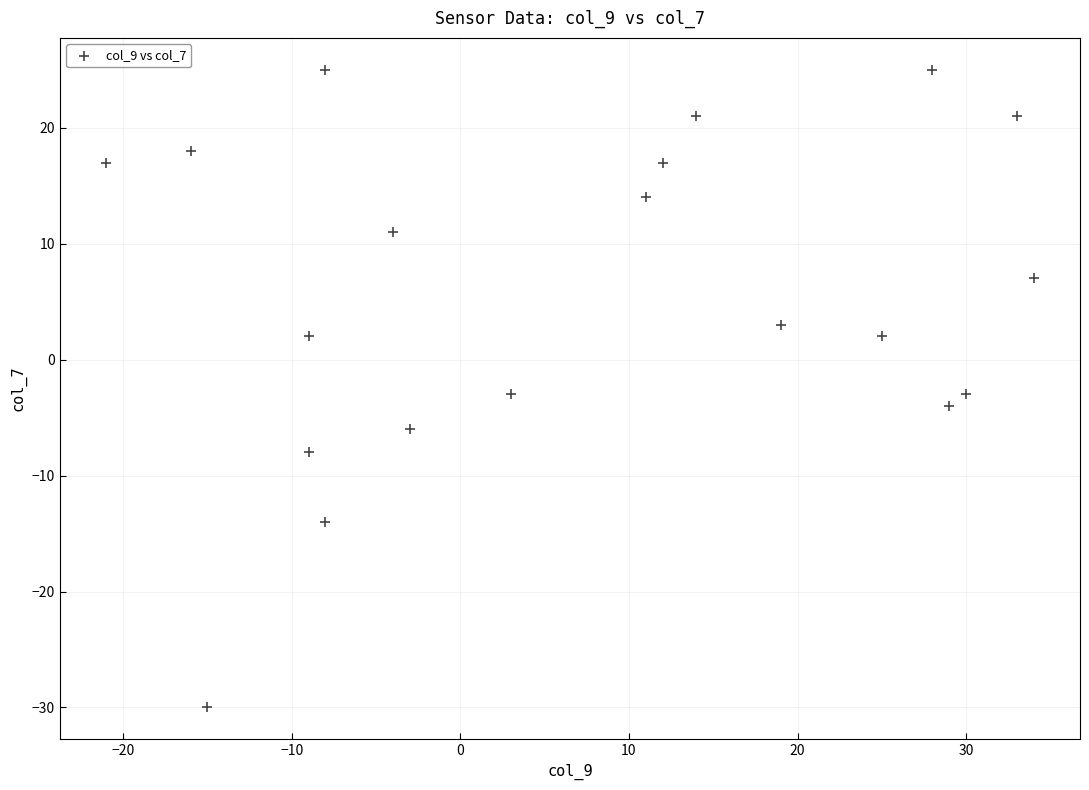

What is the range of X values (max minus min)?

55